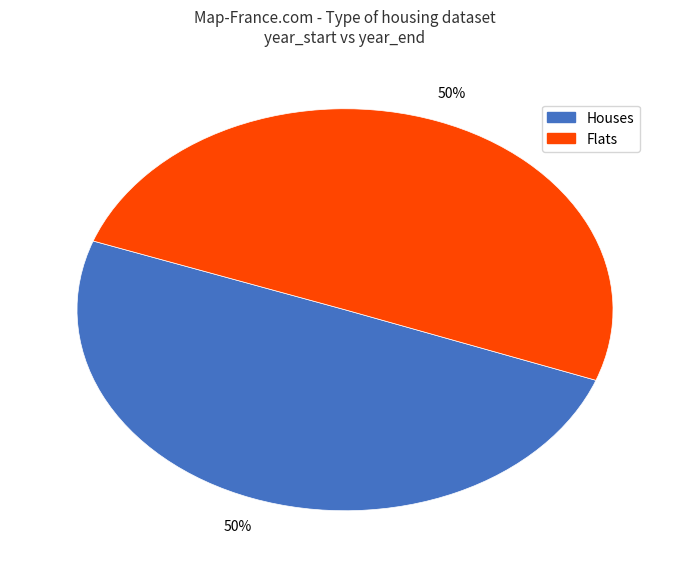

To the nearest percent, what is the average slice percentage?

50%